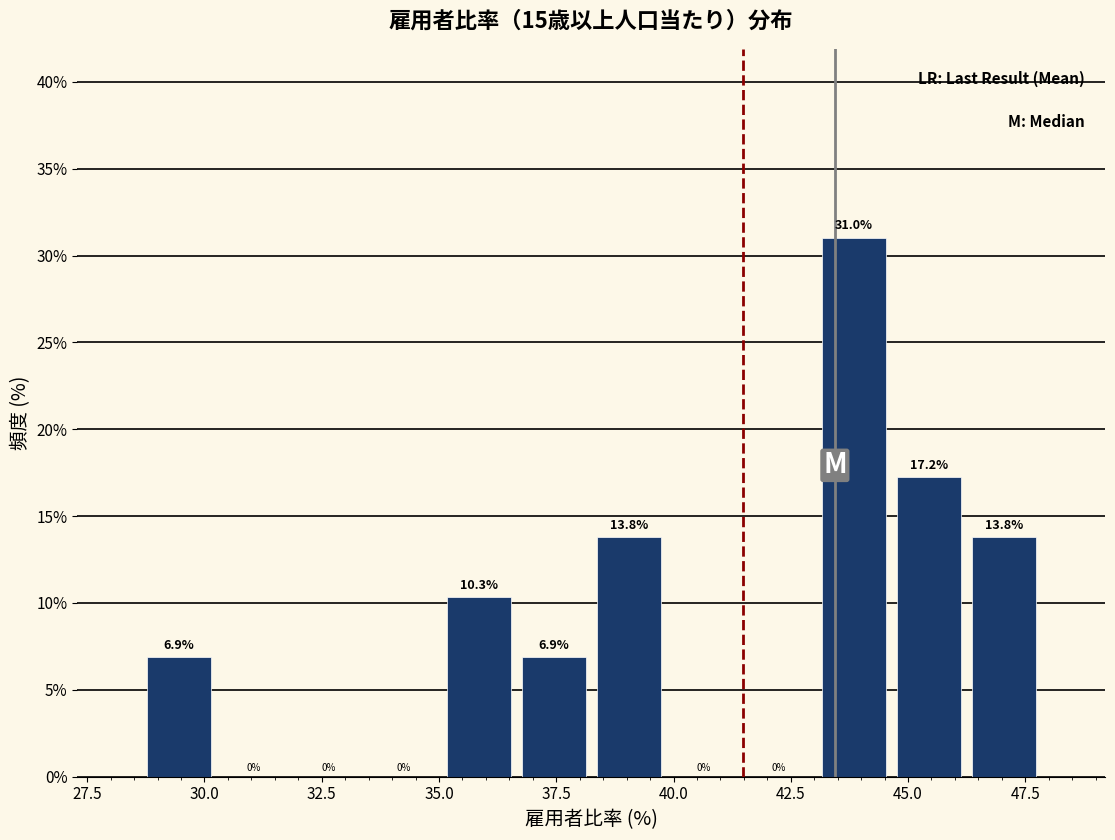

Read against the x-axis, roughly where is the centre of the tallest bar?

44.0